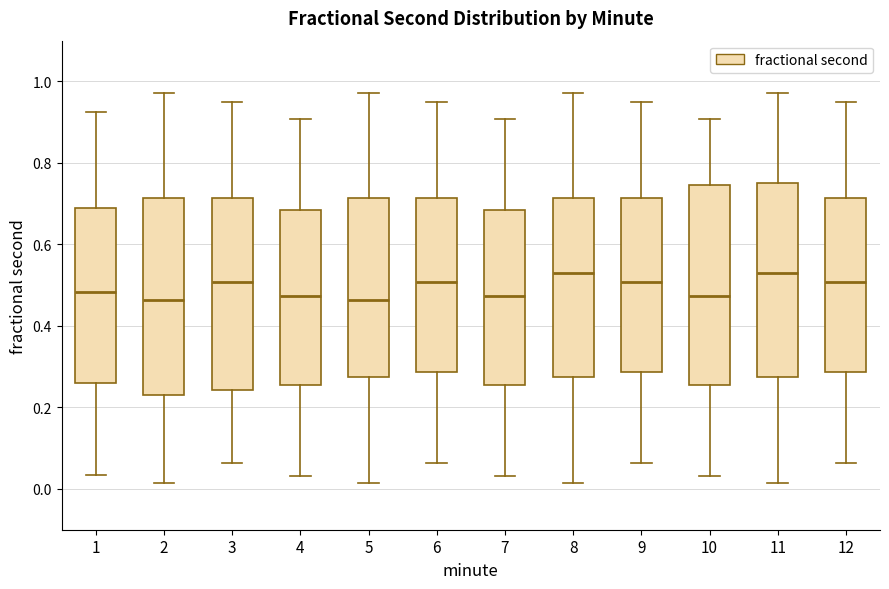

Reading left to right, read every box against the y-axis: the position of its median line, the range the box covers, and the ends of its whiskers. The values are not printed on the chart, so give them approximately, as read against the axis.

1: median 0.48, box 0.26 to 0.68, whiskers 0.04 to 0.92
2: median 0.46, box 0.24 to 0.72, whiskers 0.02 to 0.98
3: median 0.50, box 0.24 to 0.72, whiskers 0.06 to 0.94
4: median 0.48, box 0.26 to 0.68, whiskers 0.04 to 0.90
5: median 0.46, box 0.28 to 0.72, whiskers 0.02 to 0.98
6: median 0.50, box 0.28 to 0.72, whiskers 0.06 to 0.94
7: median 0.48, box 0.26 to 0.68, whiskers 0.04 to 0.90
8: median 0.52, box 0.28 to 0.72, whiskers 0.02 to 0.98
9: median 0.50, box 0.28 to 0.72, whiskers 0.06 to 0.94
10: median 0.48, box 0.26 to 0.74, whiskers 0.04 to 0.90
11: median 0.52, box 0.28 to 0.74, whiskers 0.02 to 0.98
12: median 0.50, box 0.28 to 0.72, whiskers 0.06 to 0.94